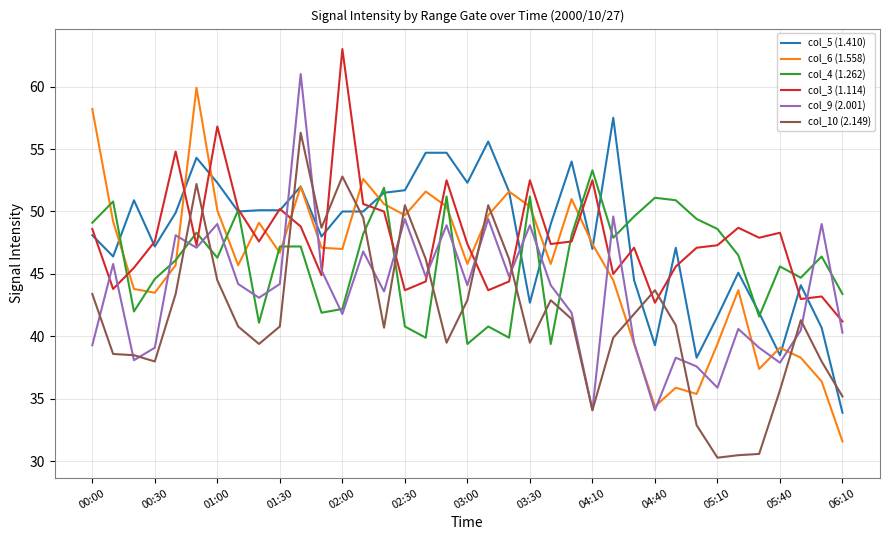

Rank the series by their maximum value, from highest to lowest.

col_3 (1.114), col_9 (2.001), col_6 (1.558), col_5 (1.410), col_10 (2.149), col_4 (1.262)